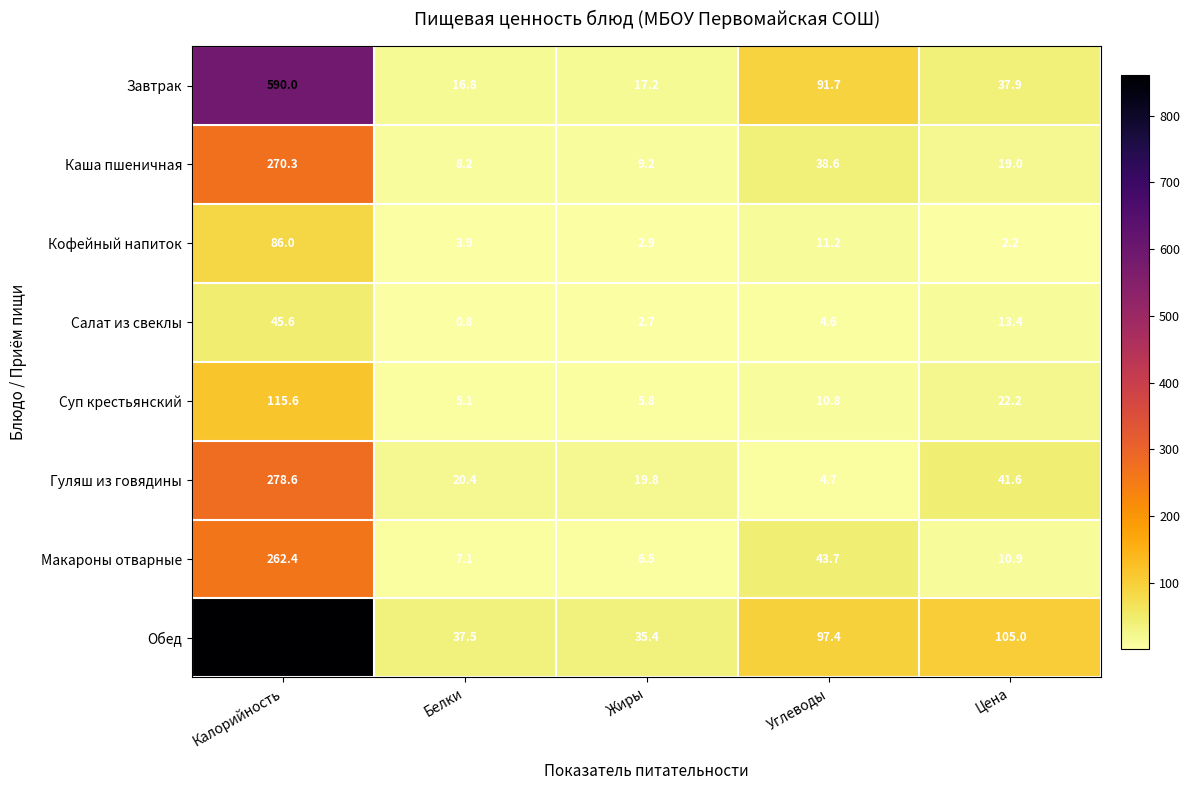

What is the total value across all series at Жиры?

99.5